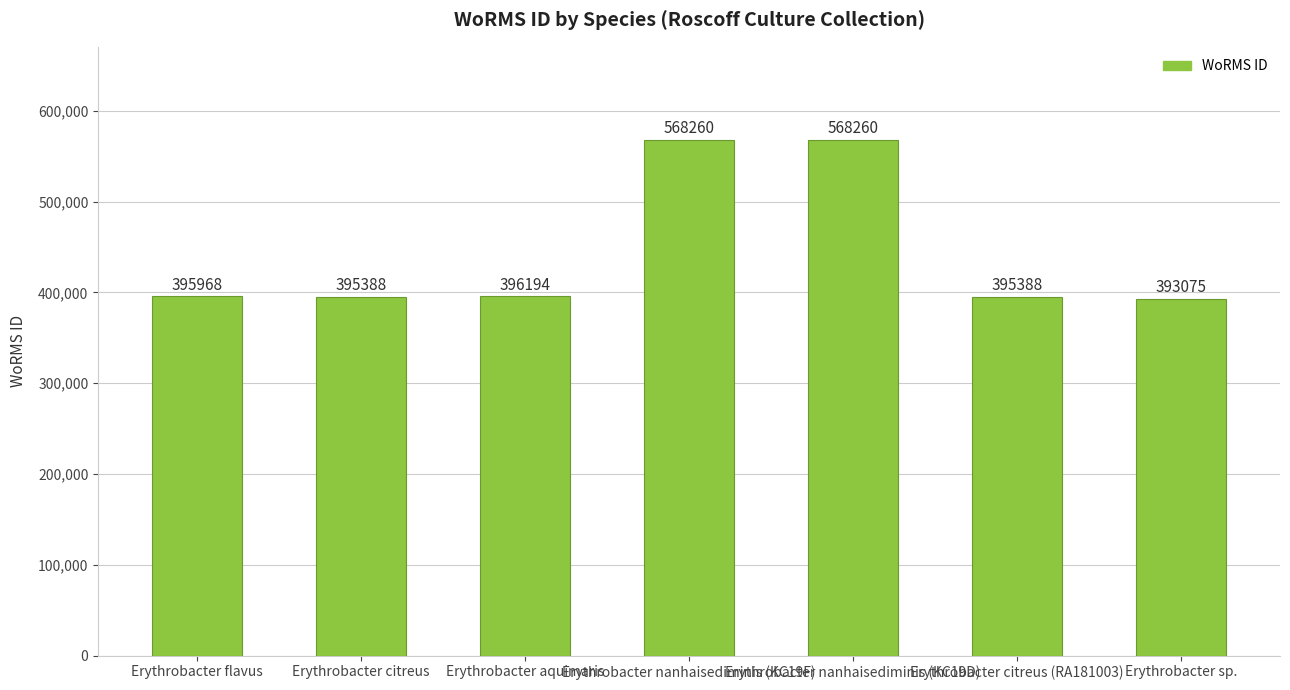

What is the greatest value displayed?

568260